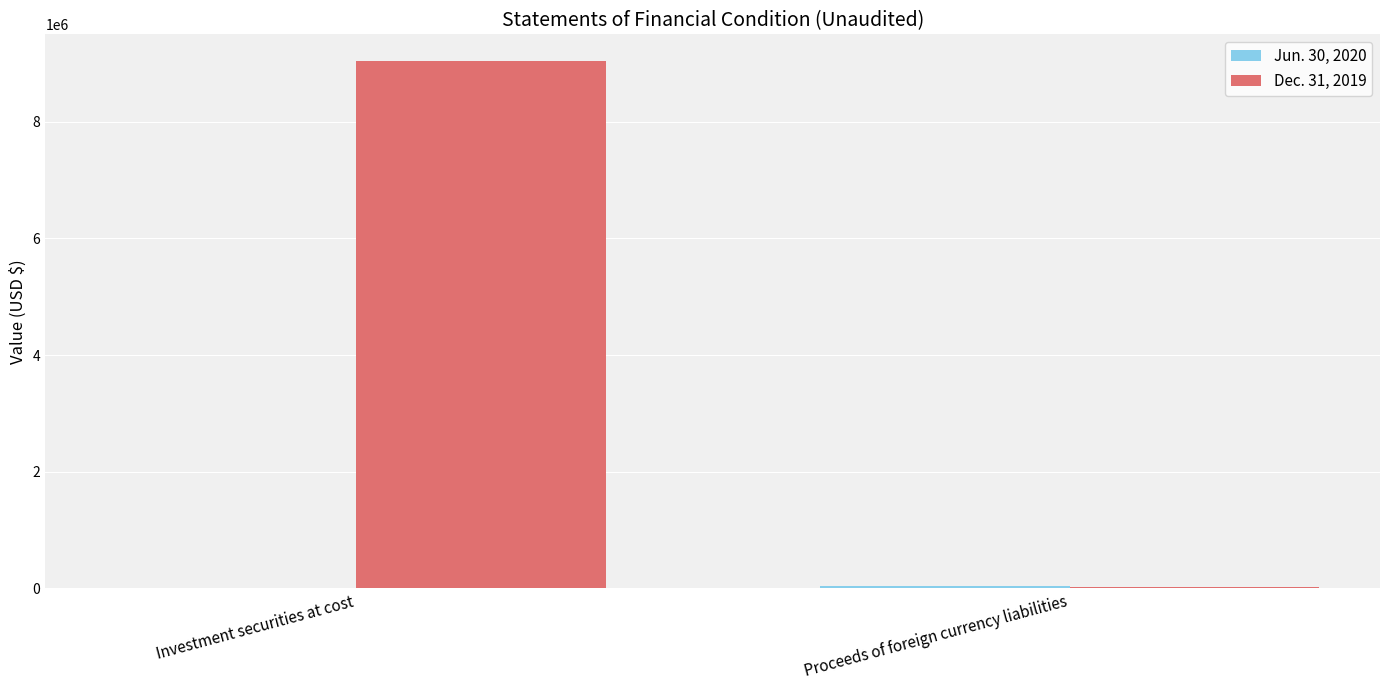

True or false: Dec. 31, 2019 has a value of 9044907 at Investment securities at cost.

True